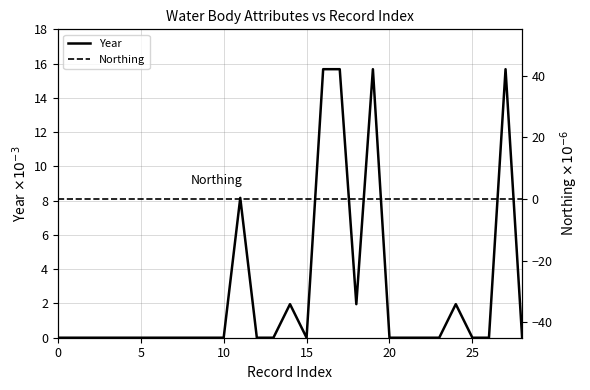

Is this an area chart (filled region under the line)?

No